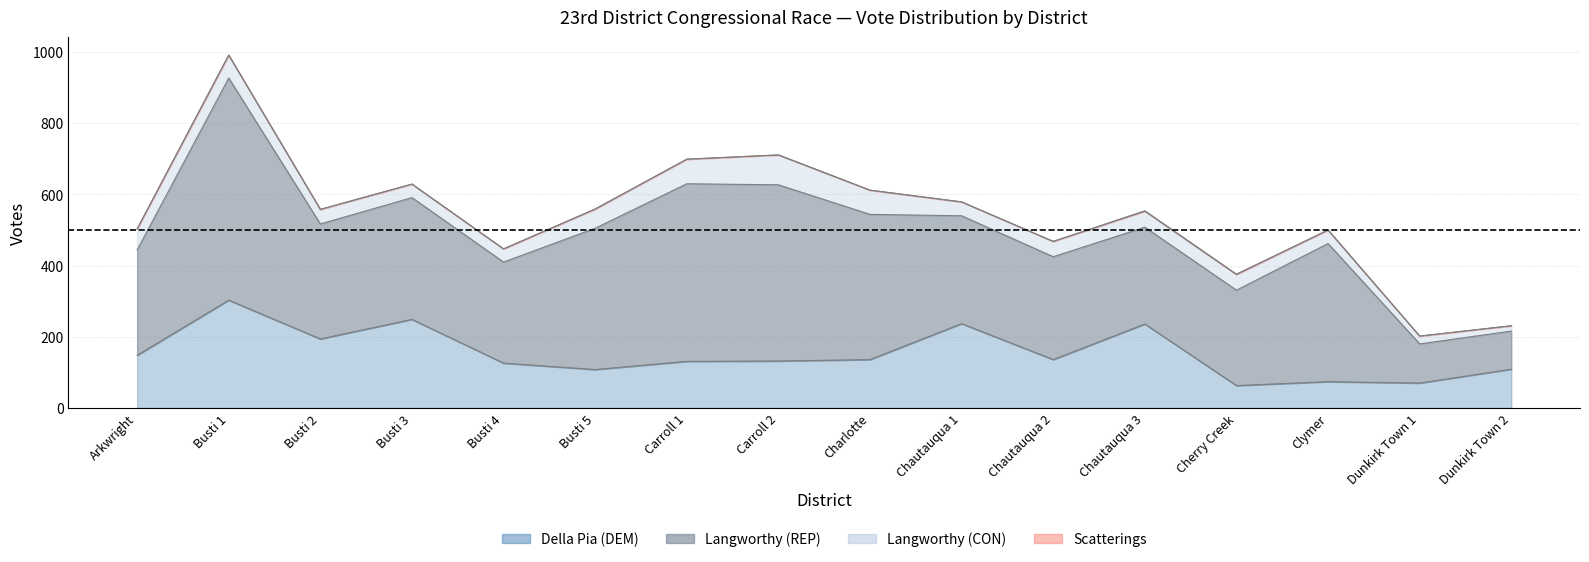

True or false: Scatterings and Langworthy CON intersect in this chart.

False